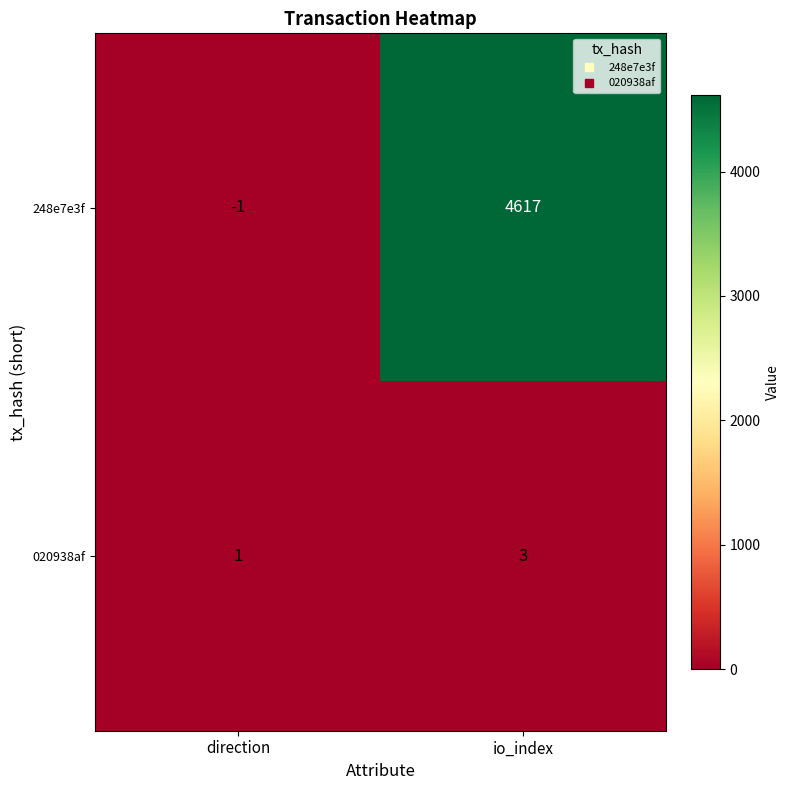

Read the 248e7e3f value at io_index.

4617